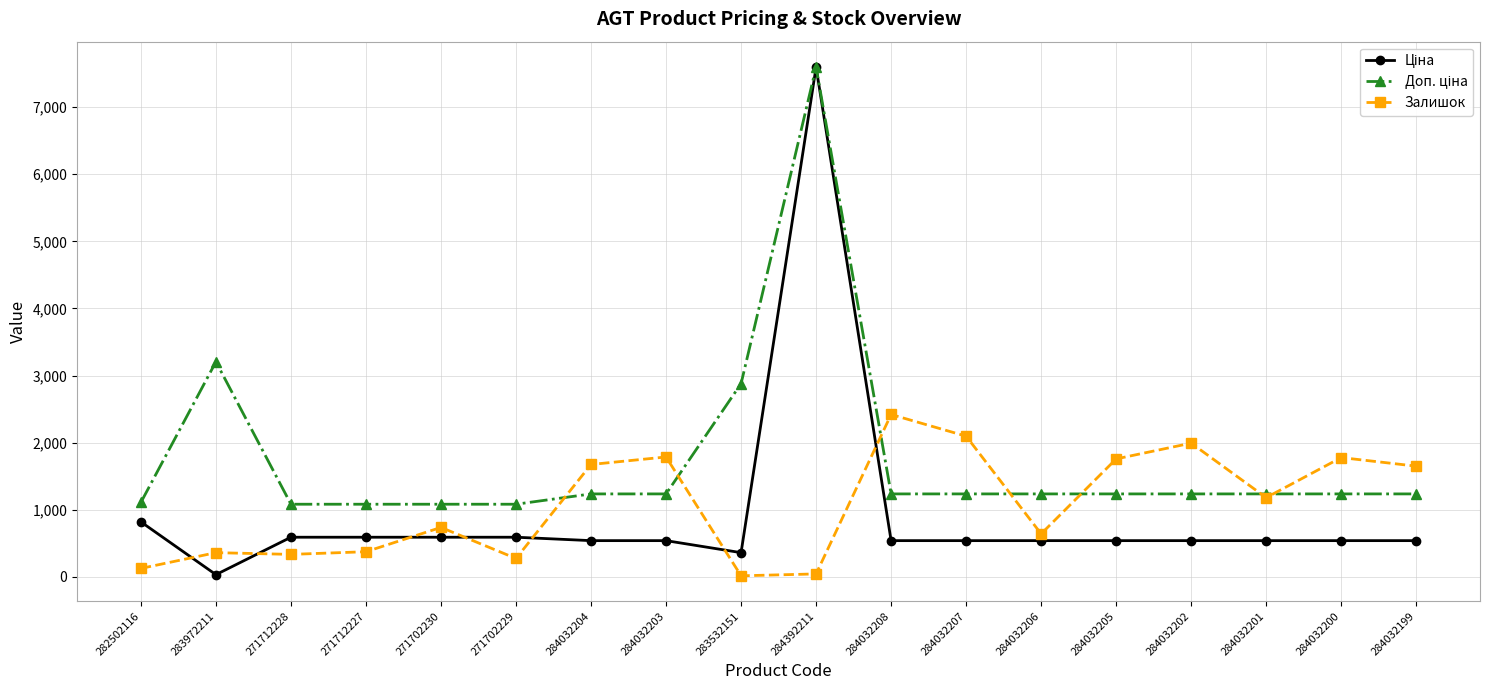

In Залишок, how many points are lower than both neighbors (excluding endpoints)?

5